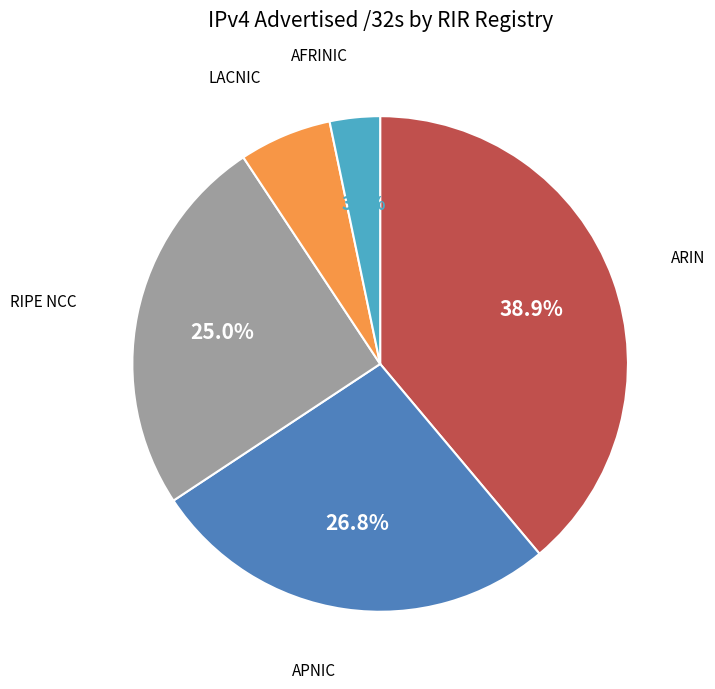

Is there any slice that represents more than half of the pie?

No